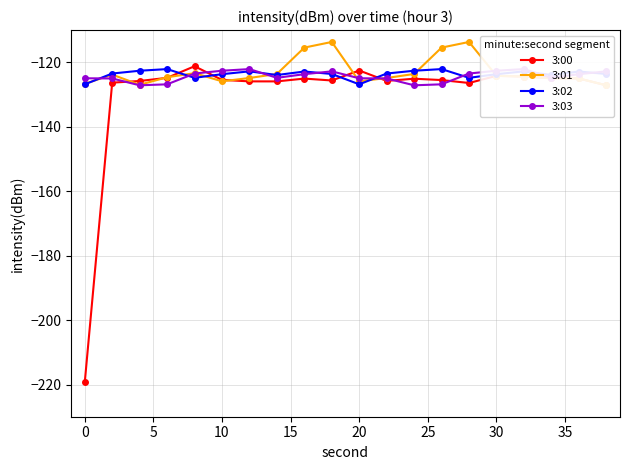

The value of 3:00 at 0 is -219.4. True or false?

True